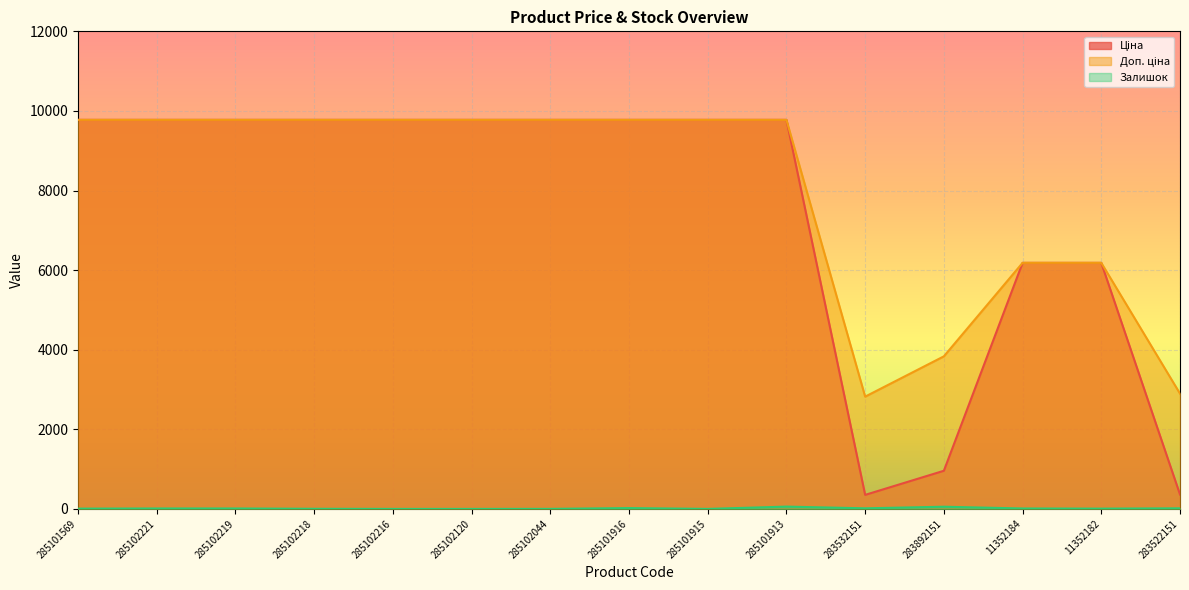

How many lines are shown in the chart?

3